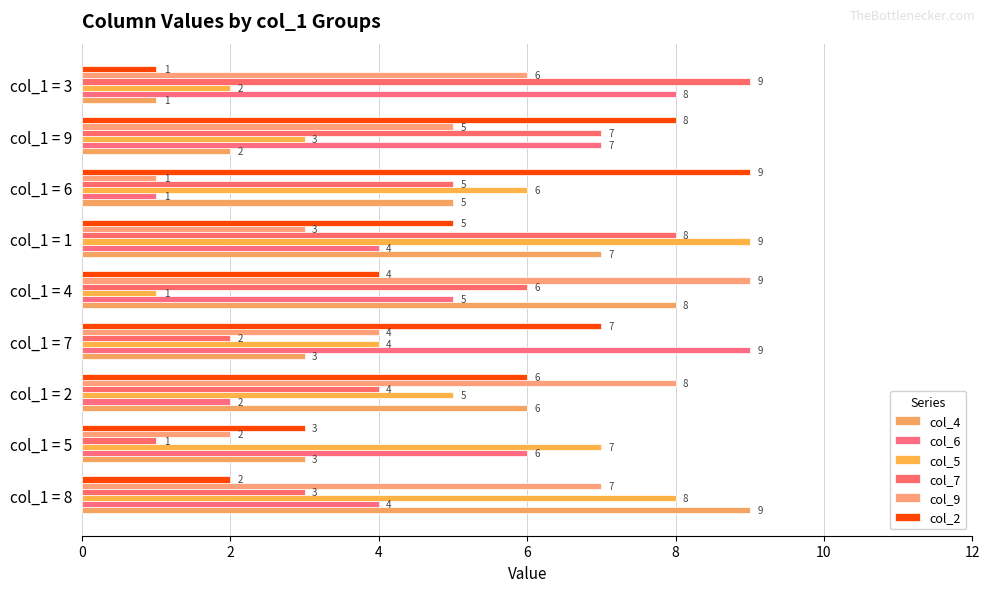

Reading left to right, transcribe all the data shown in this chart.

col_4: 9	3	6	3	8	7	5	2	1
col_6: 4	6	2	9	5	4	1	7	8
col_5: 8	7	5	4	1	9	6	3	2
col_7: 3	1	4	2	6	8	5	7	9
col_9: 7	2	8	4	9	3	1	5	6
col_2: 2	3	6	7	4	5	9	8	1